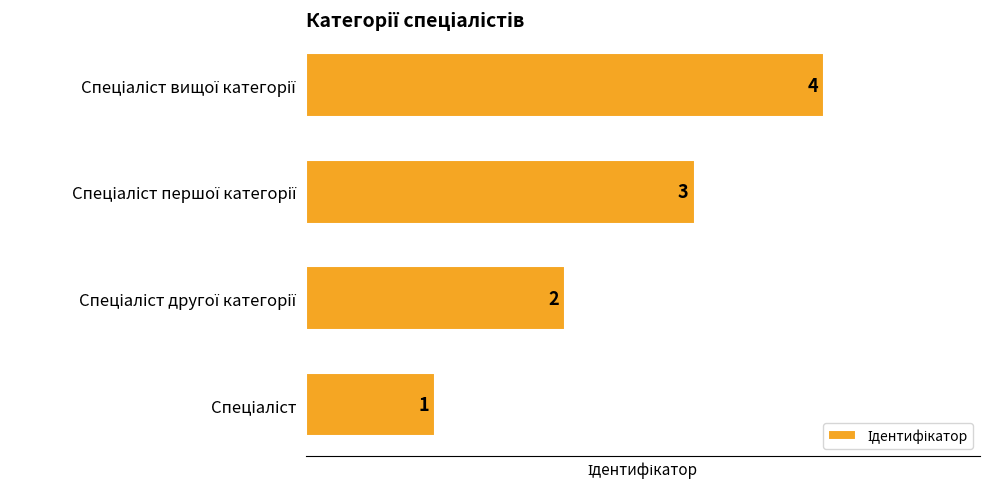

What is the difference between the maximum and minimum values?

3